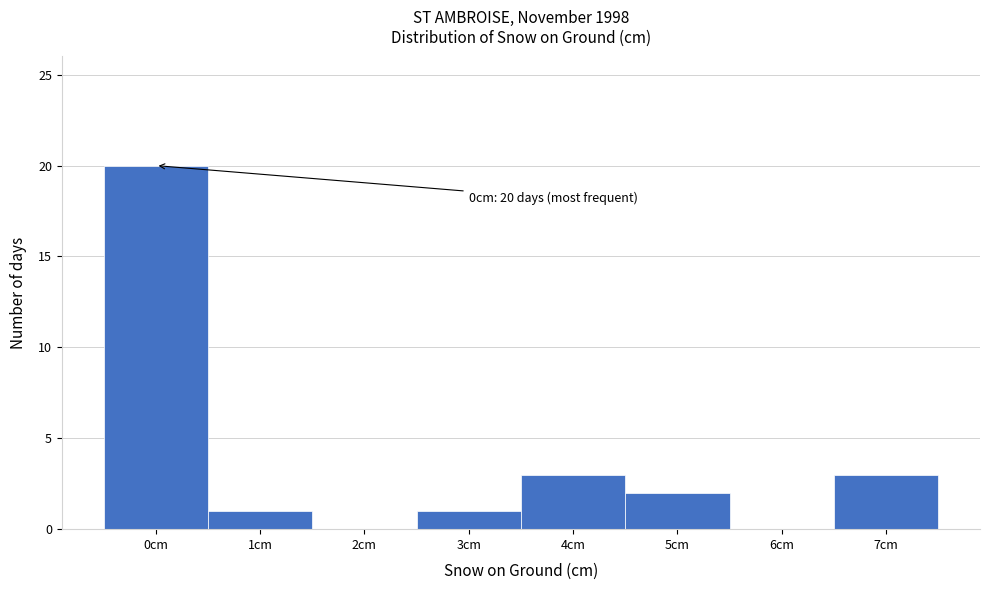

Which range on the x-axis has the tallest bar?

-0.5 to 0.5